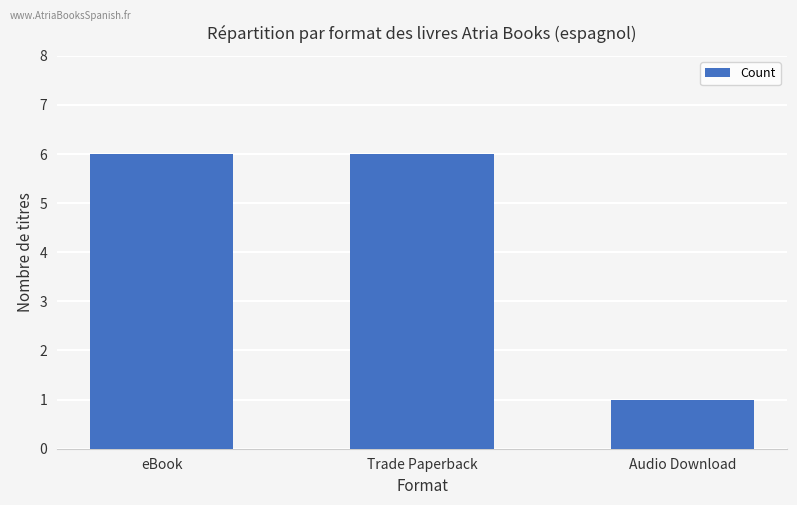

At which category does the chart reach its minimum across all series?

Audio Download